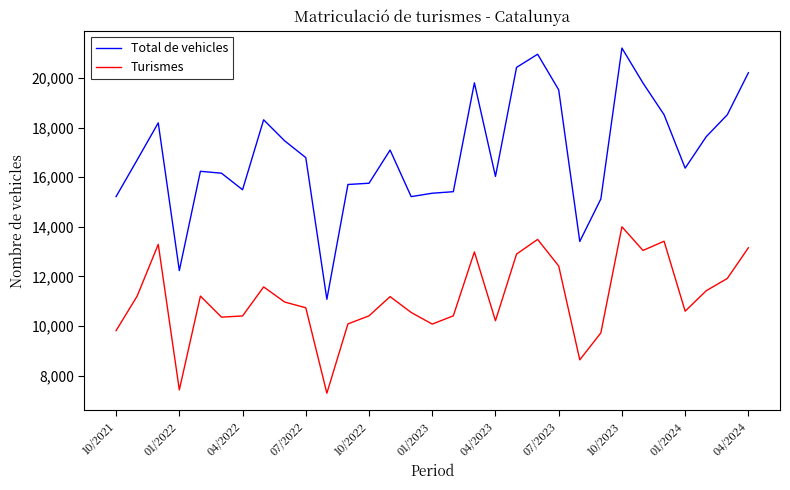

List the series in order of their overall mean, highest first.

Total de vehicles, Turismes